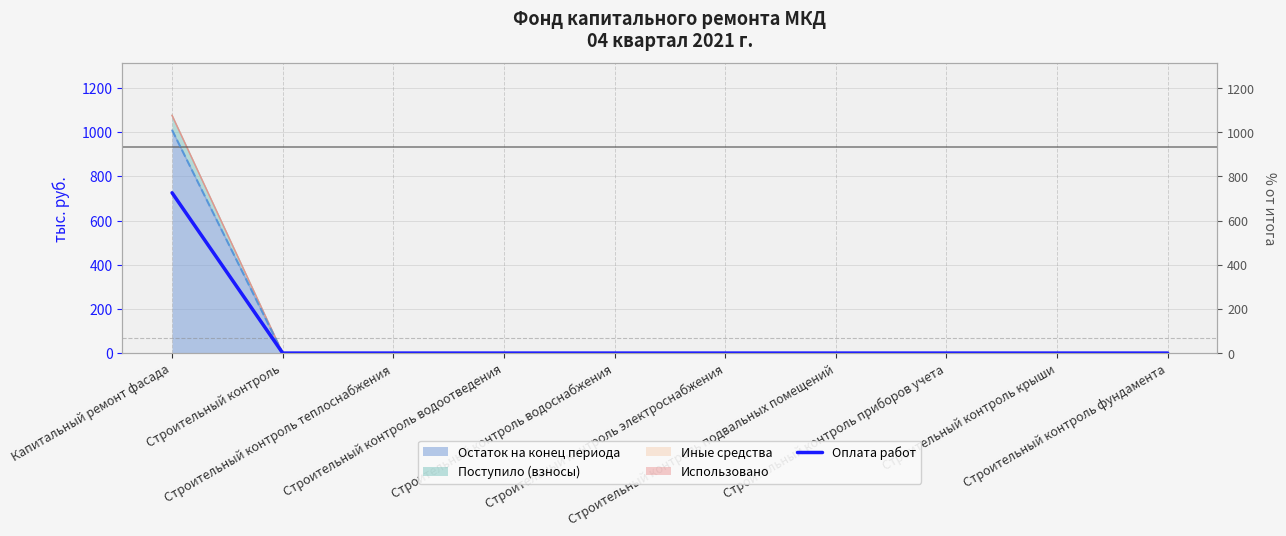

Is it true that the value at Строительный контроль водоснабжения is -438.8?

False